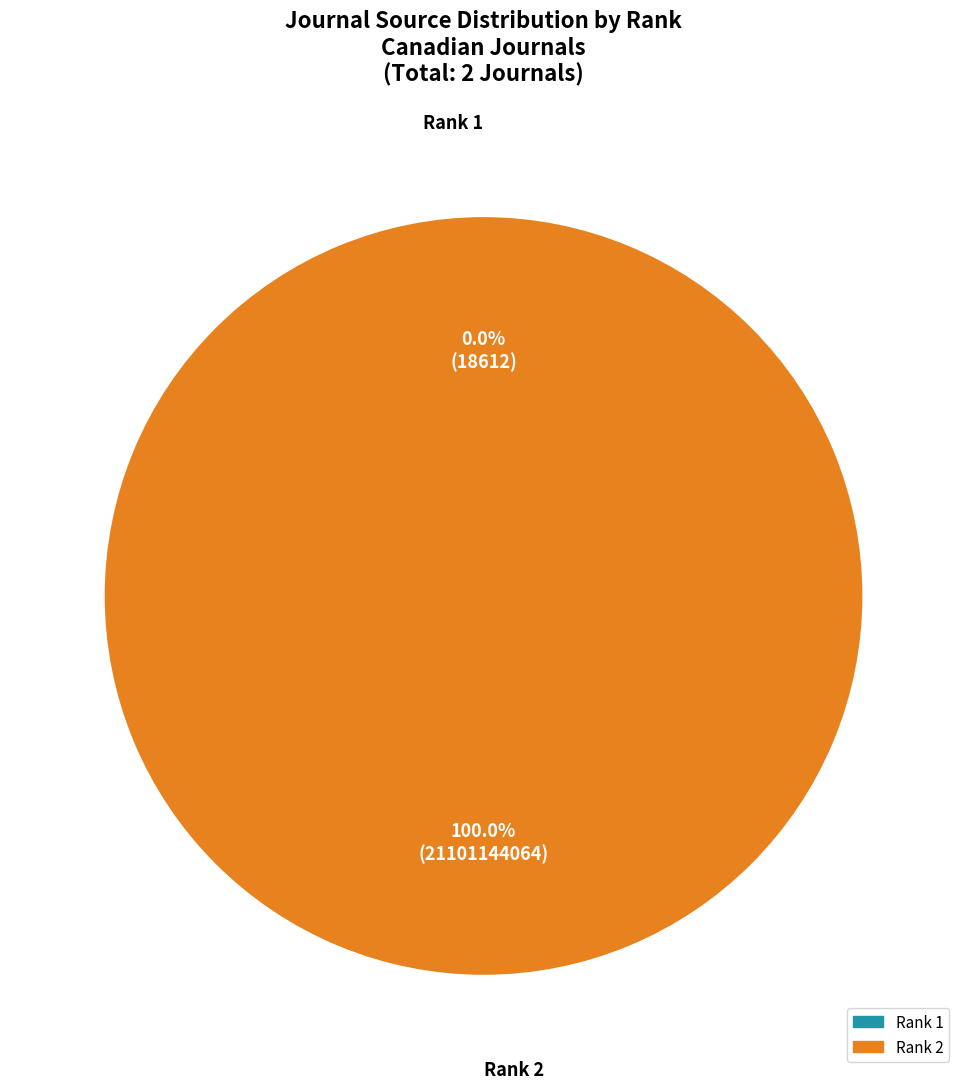

Is there any slice that represents more than half of the pie?

Yes